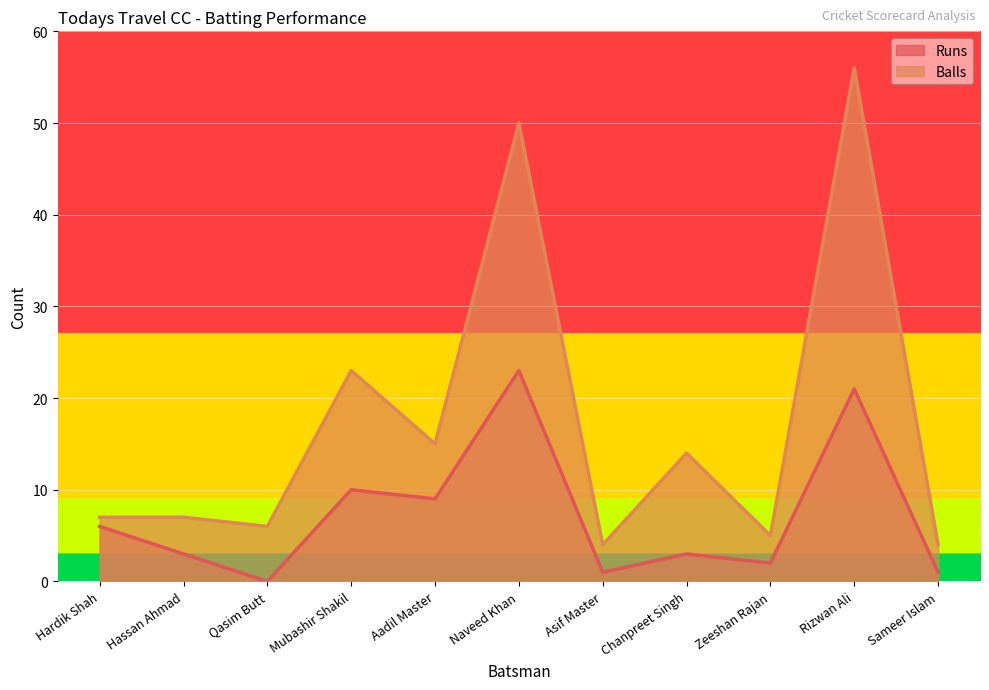

How many values in the Runs series are below 3?

4